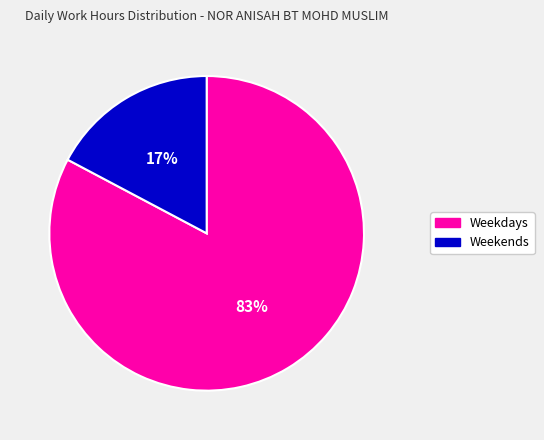

To the nearest percent, what is the average slice percentage?

50%